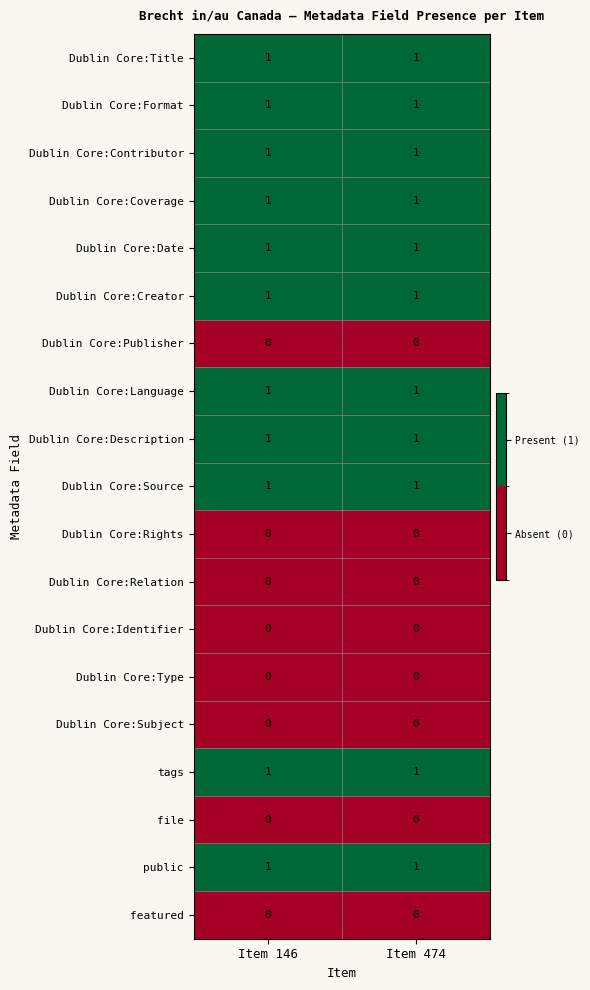

What is the total value across all series at Item 474?

11